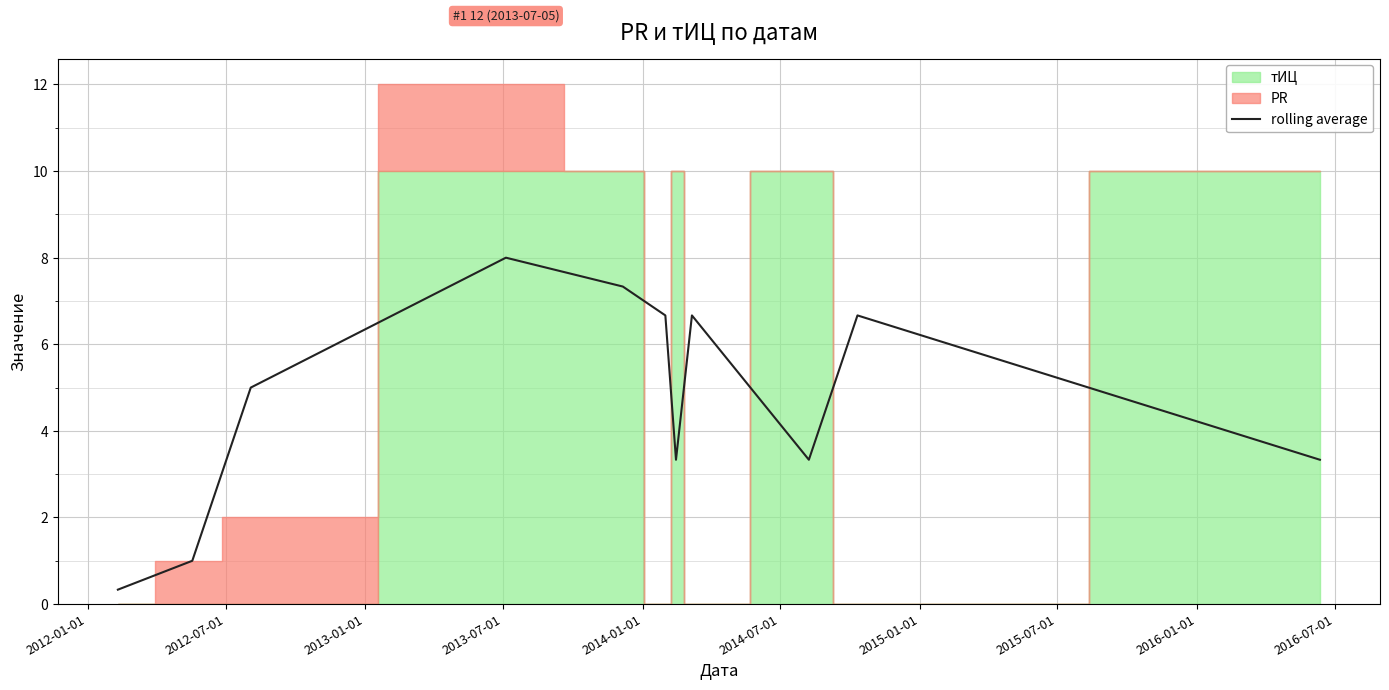

What is the highest value of the rolling average series?

8.0